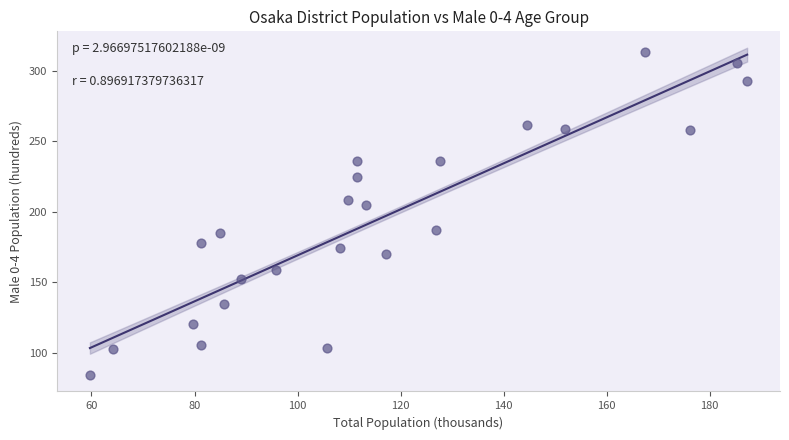

What is the range of X values (max minus min)?

127.6